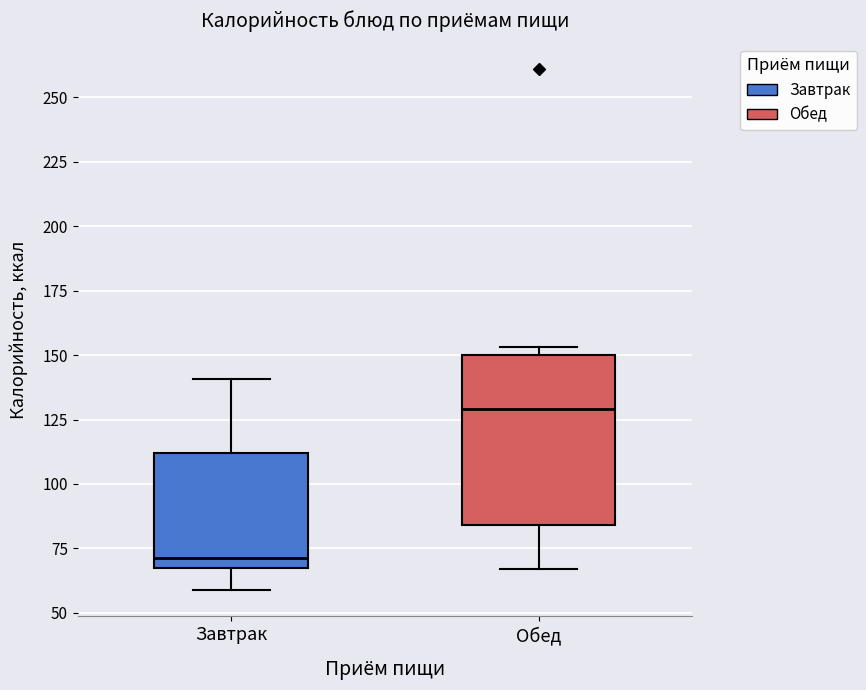

Where does the lower whisker of the box for Обед end on the y-axis? The values are not printed on the chart, so give them approximately, as read against the axis.

65